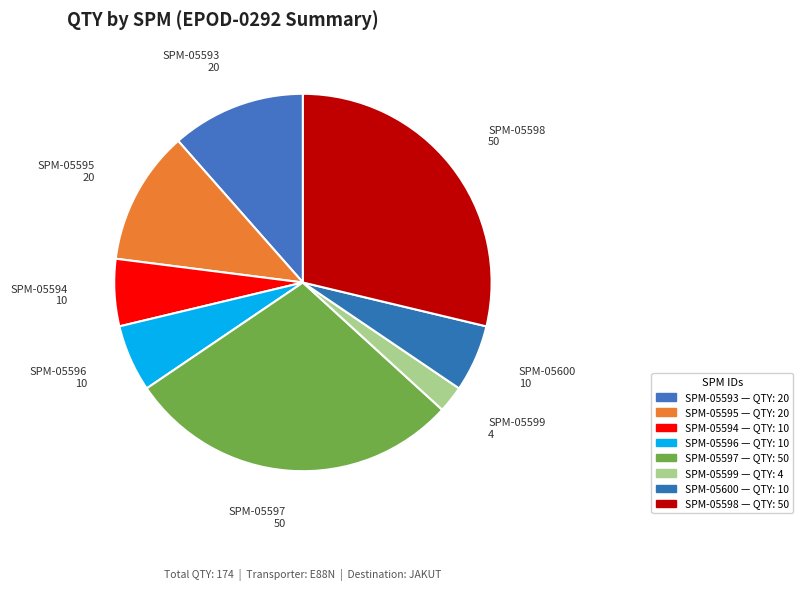

What is the change in value from SPM-05593 to SPM-05597?

+30